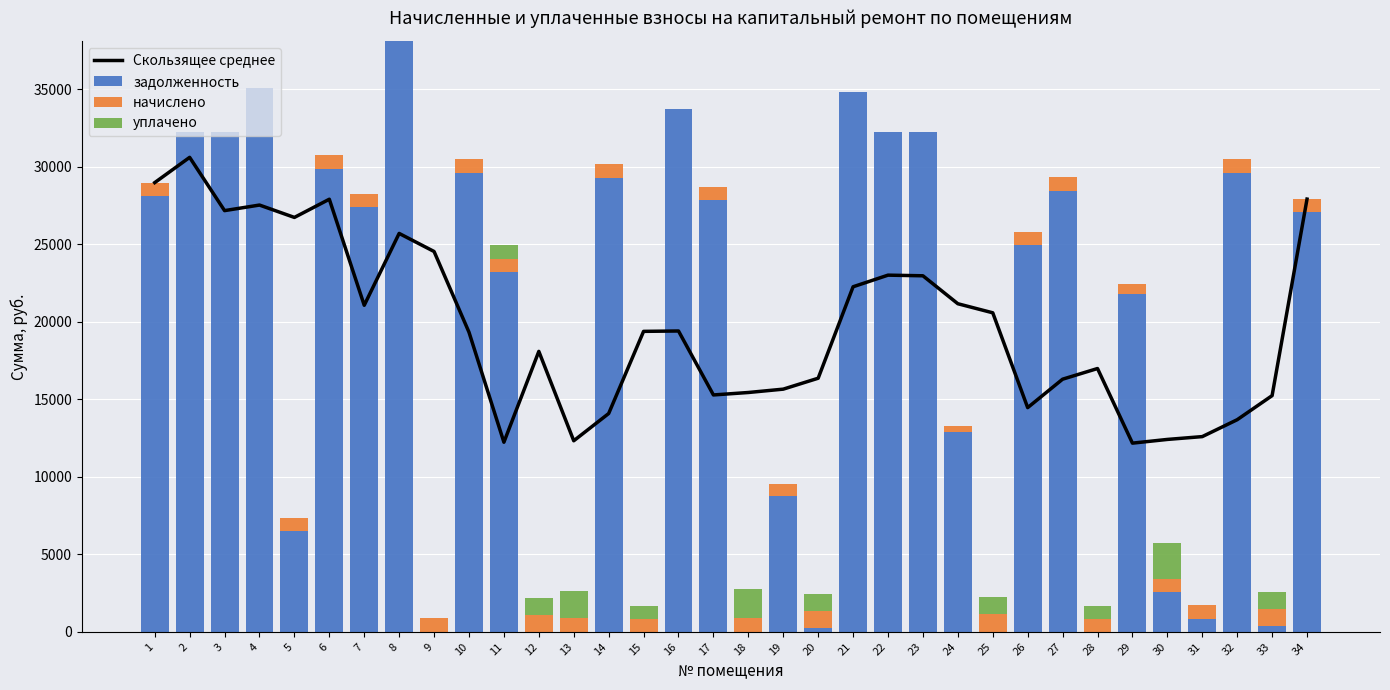

What is the sum of all уплачено values?

12843.0